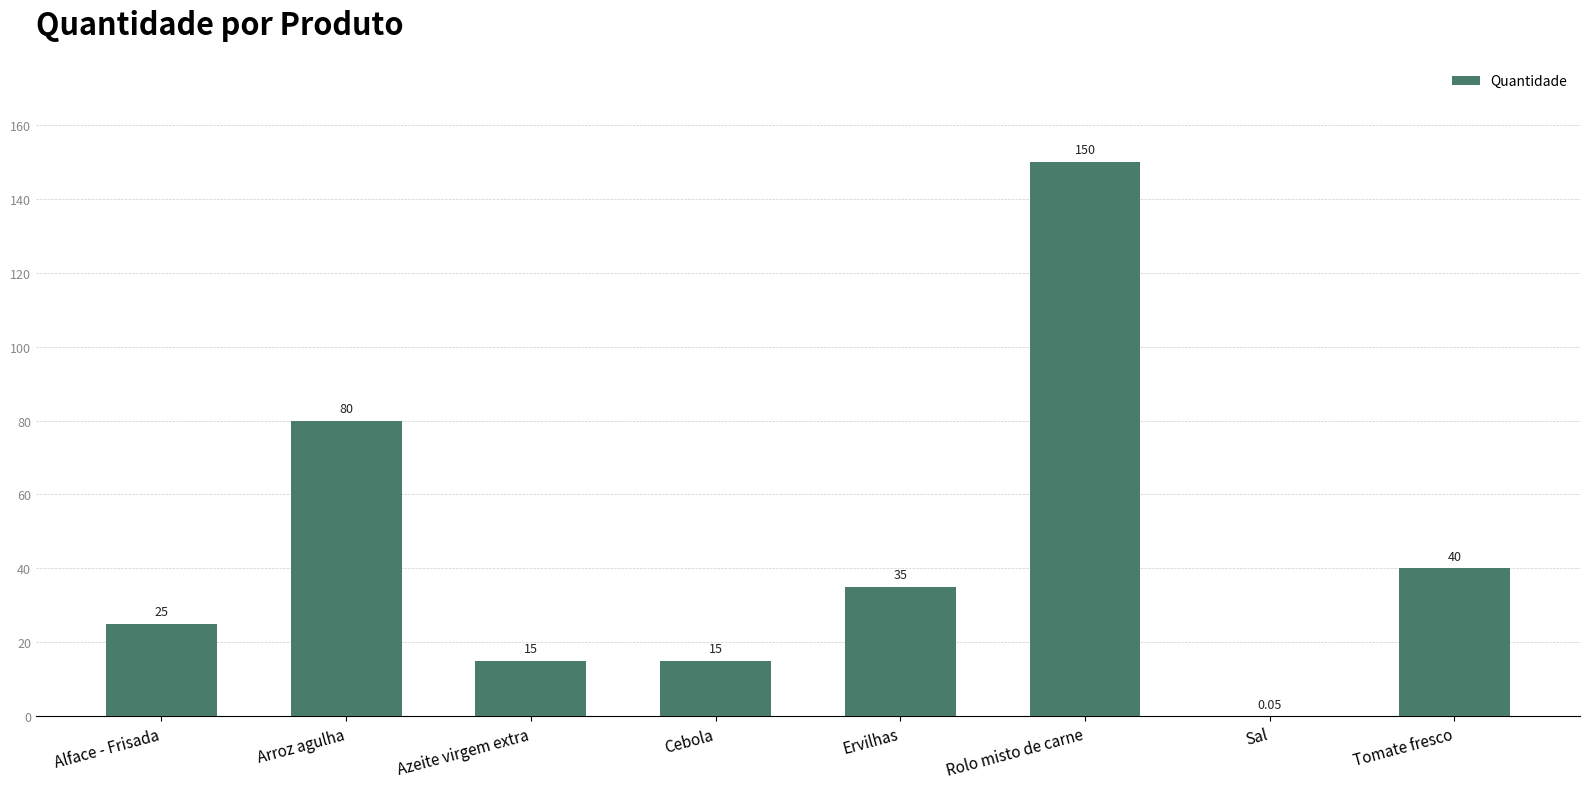

What is the sum of the values at Cebola and Azeite virgem extra?

30.0